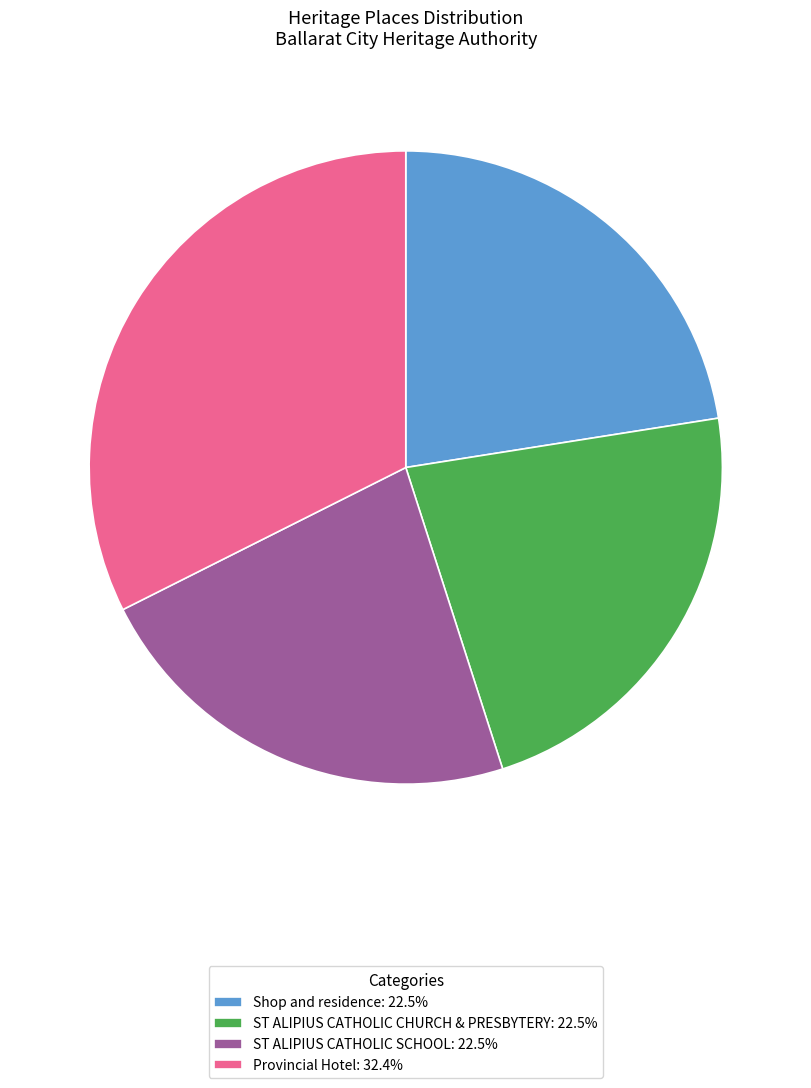

Is it true that ST ALIPIUS CATHOLIC SCHOOL is 23% of the pie?

True